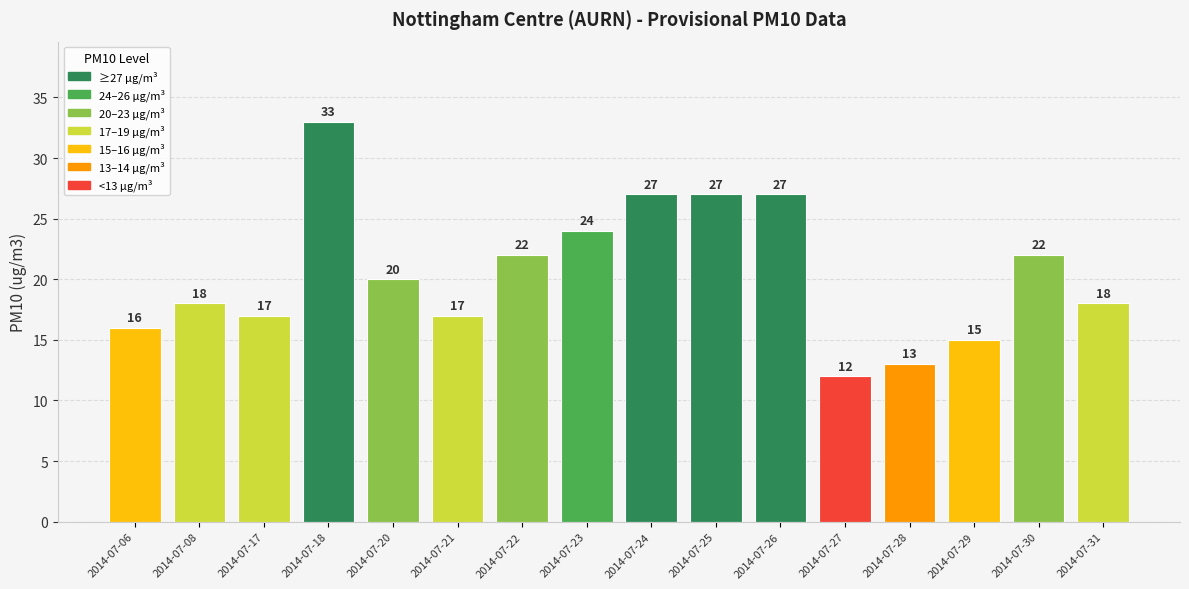

True or false: the data shows 18 at 2014-07-24.

False